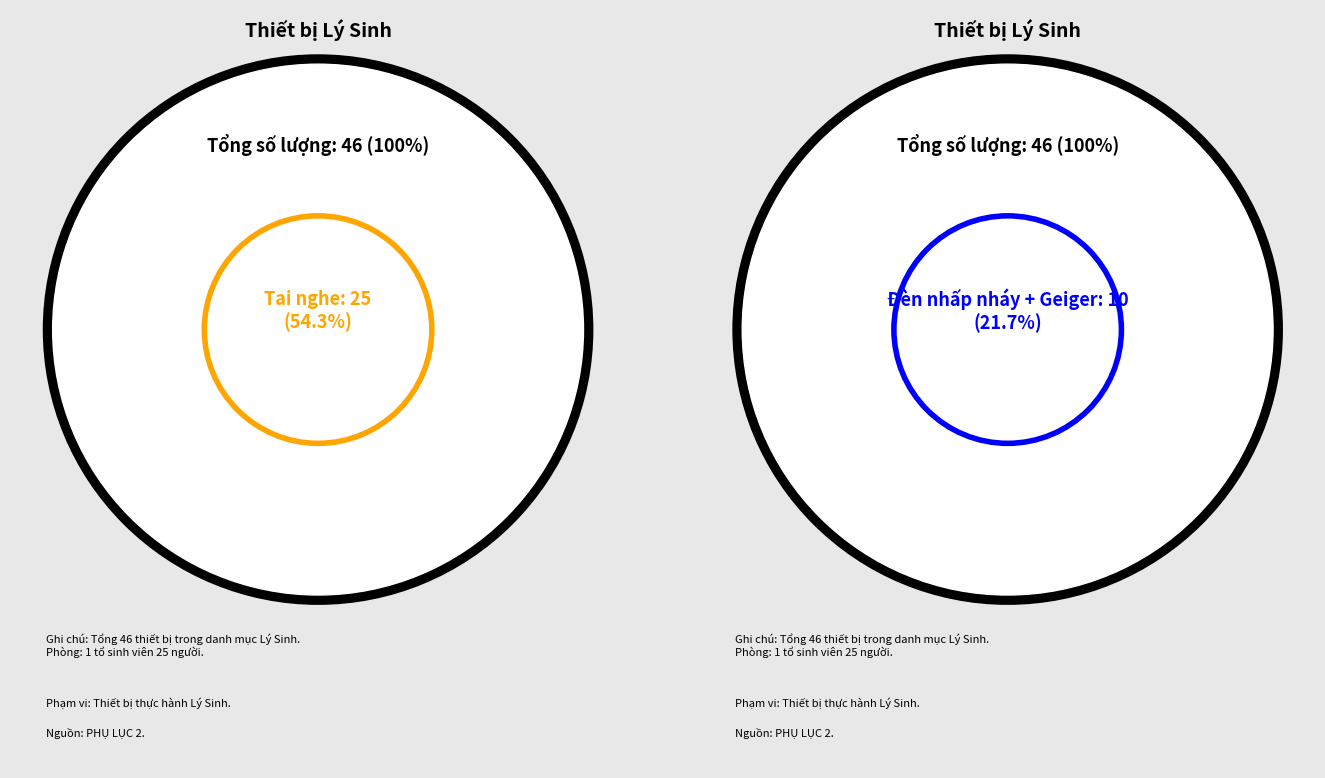

Which slice represents more than half of the pie?

Tai nghe